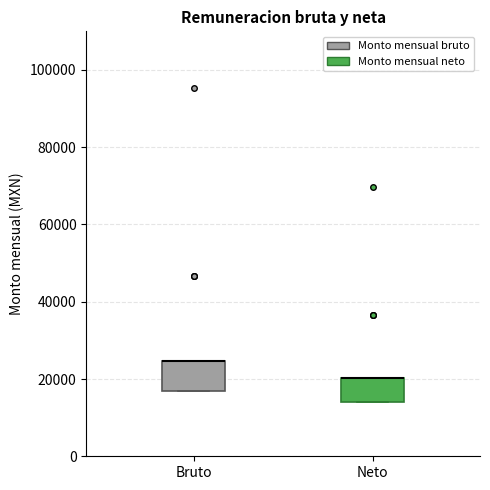

Reading left to right, read every box against the y-axis: the position of its median line, the range the box covers, and the ends of its whiskers. The values are not printed on the chart, so give them approximately, as read against the axis.

Bruto: median 24000 (drawn on the box's upper edge), box 16000 to 24000, whiskers 16000 to 24000
Neto: median 20000 (drawn on the box's upper edge), box 14000 to 20000, whiskers 14000 to 20000